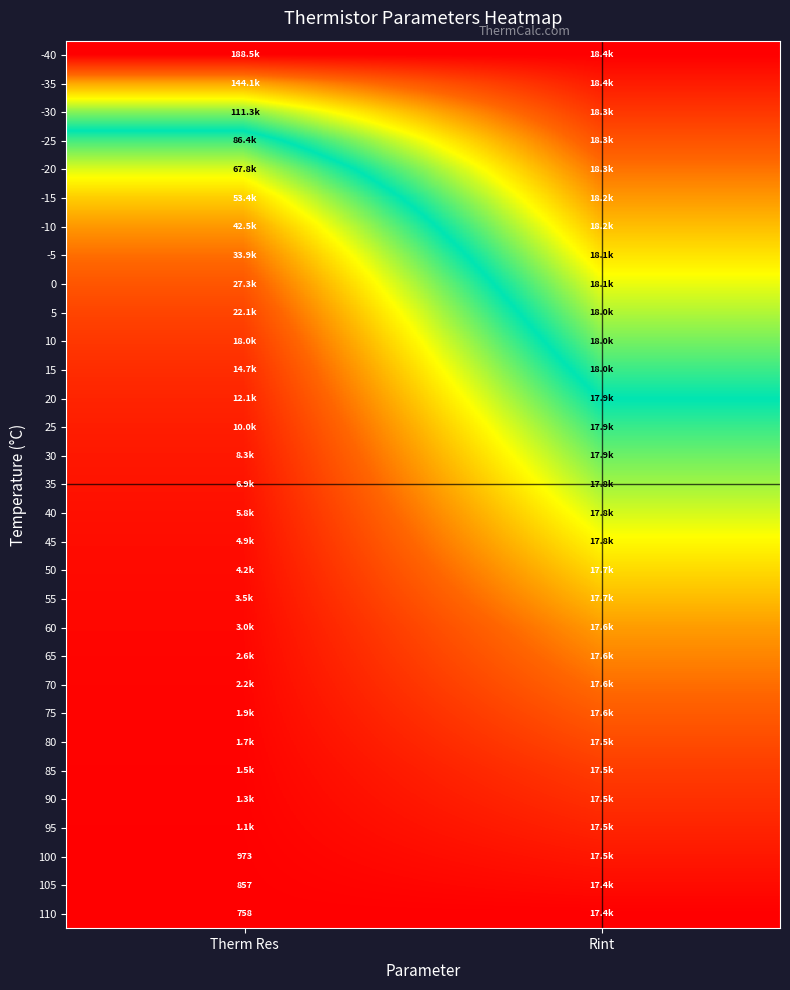

Which has a higher value, Rint or Therm Res?

Rint